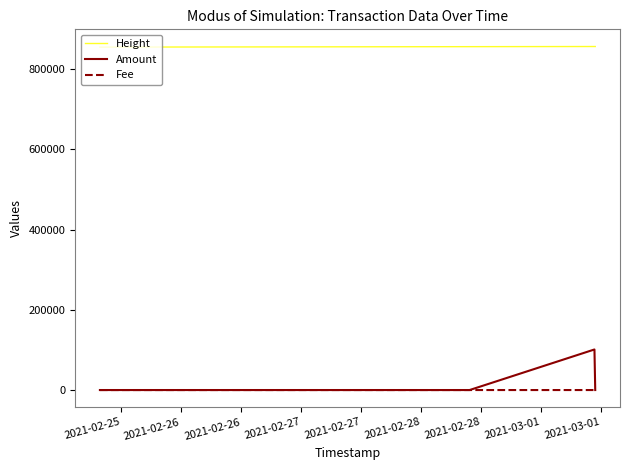

Which series has the widest spread of values?

Amount